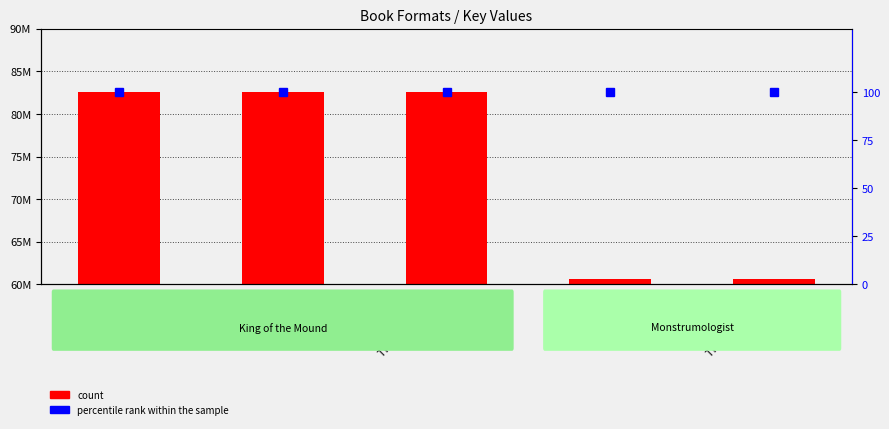

Reading left to right, list all the values displayed in this chart.

count: 82619587	82619587	82619587	60669274	60669274
percentile rank within the sample: 100	100	100	100	100